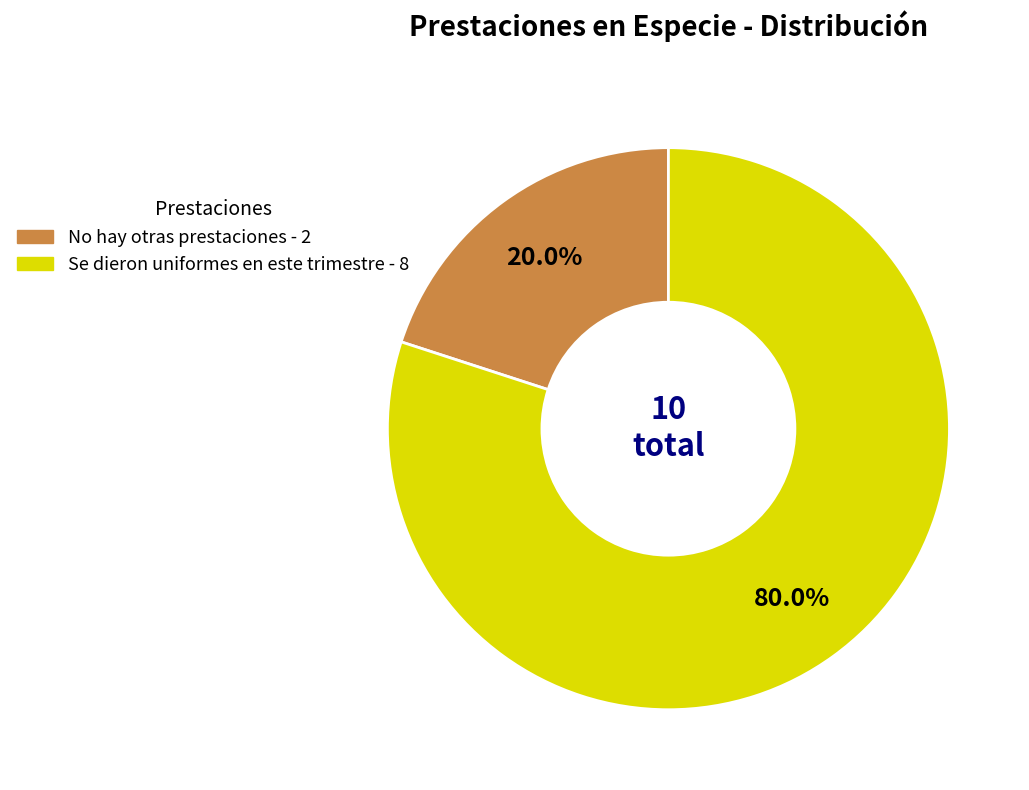

What percentage is the Se dieron uniformes en este trimestre slice, to the nearest percent?

80%